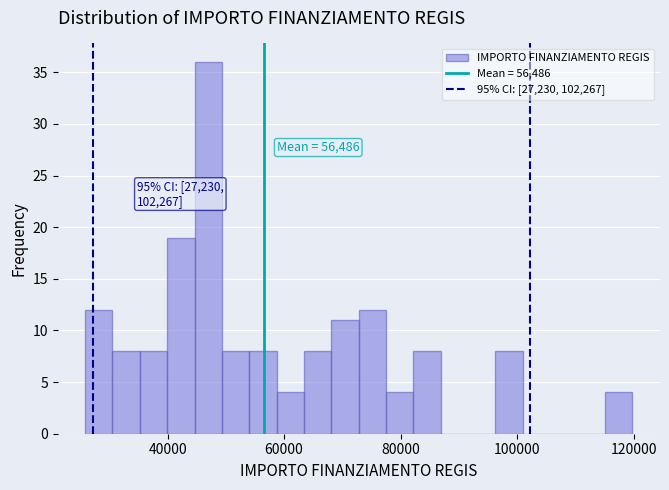

Around what value on the x-axis is the tallest bar? Give the approximate position of its centre, as read against the axis.

46000